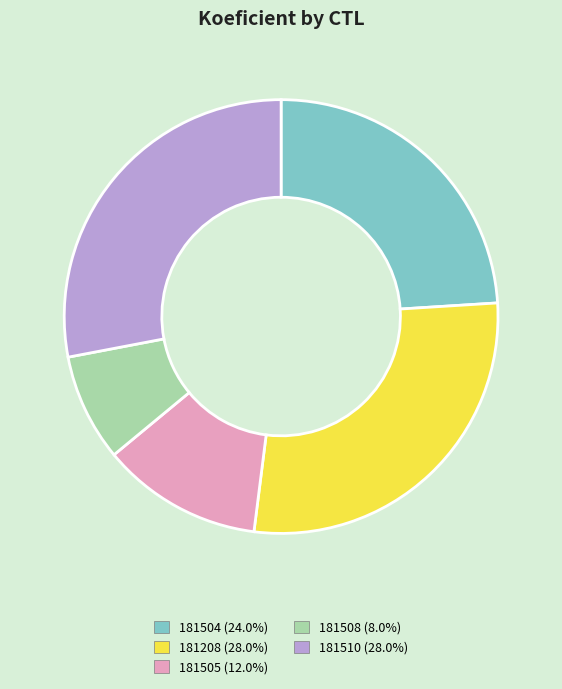

Do 181208 and 181504 together represent more than half of the pie?

Yes